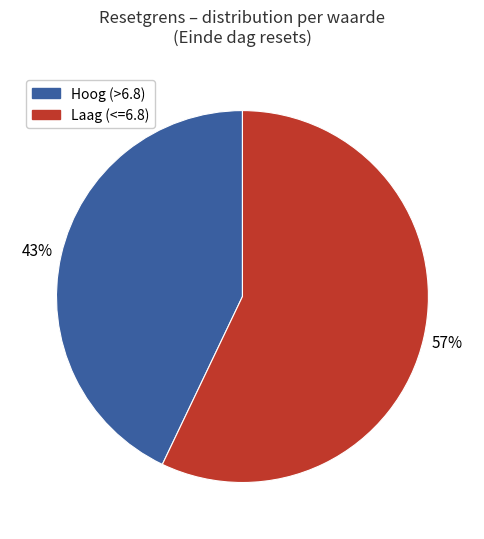

How many segments does this pie chart have?

2